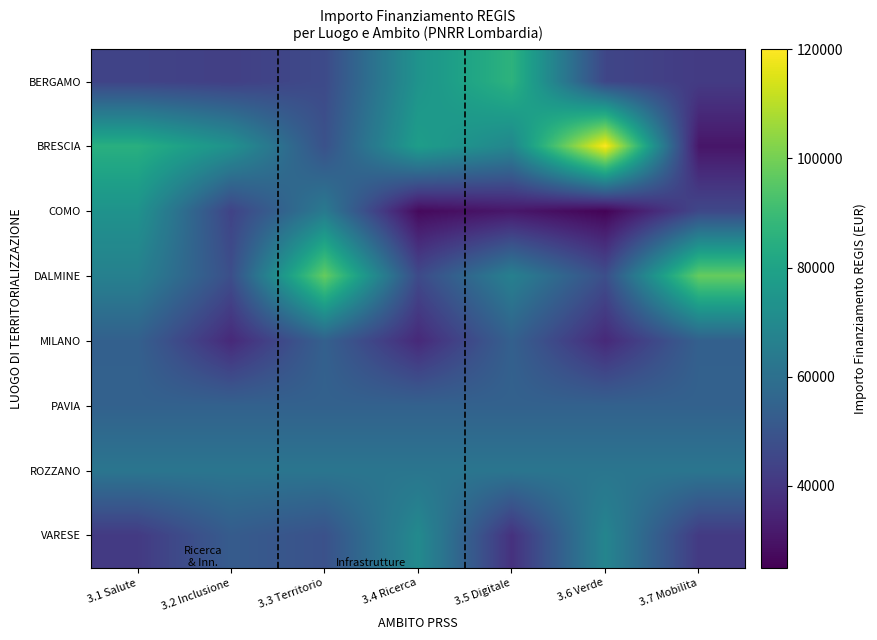

Rank the series by their maximum value, from highest to lowest.

BRESCIA, DALMINE, BERGAMO, COMO, VARESE, ROZZANO, PAVIA, MILANO